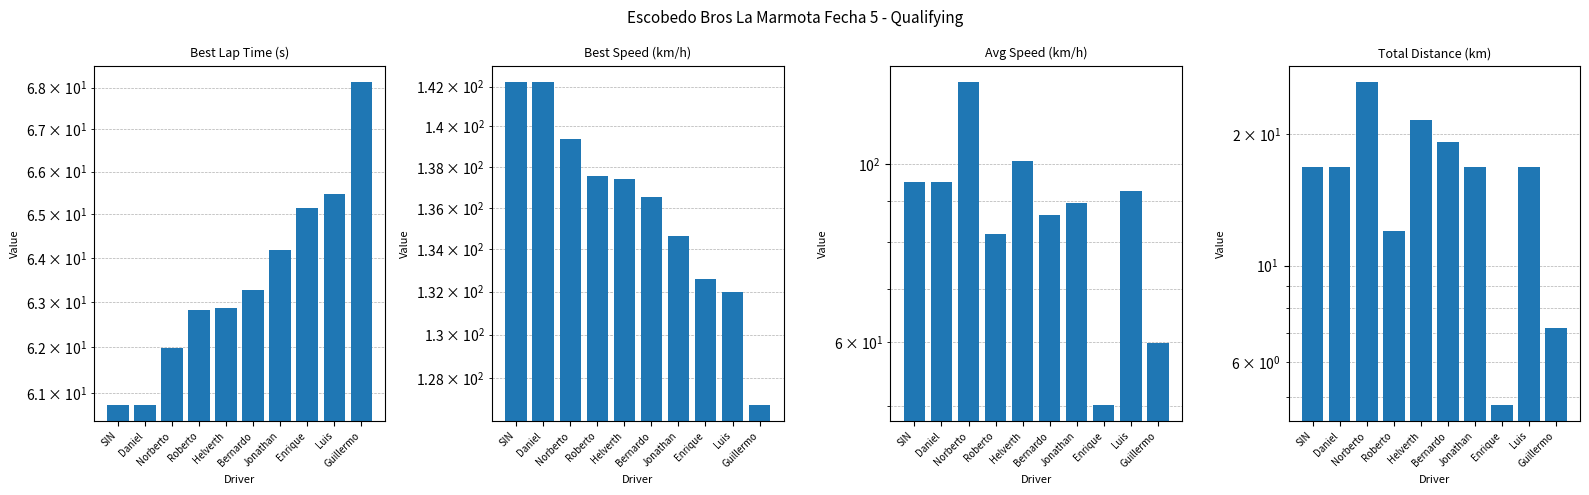

Are the bars horizontal?

No